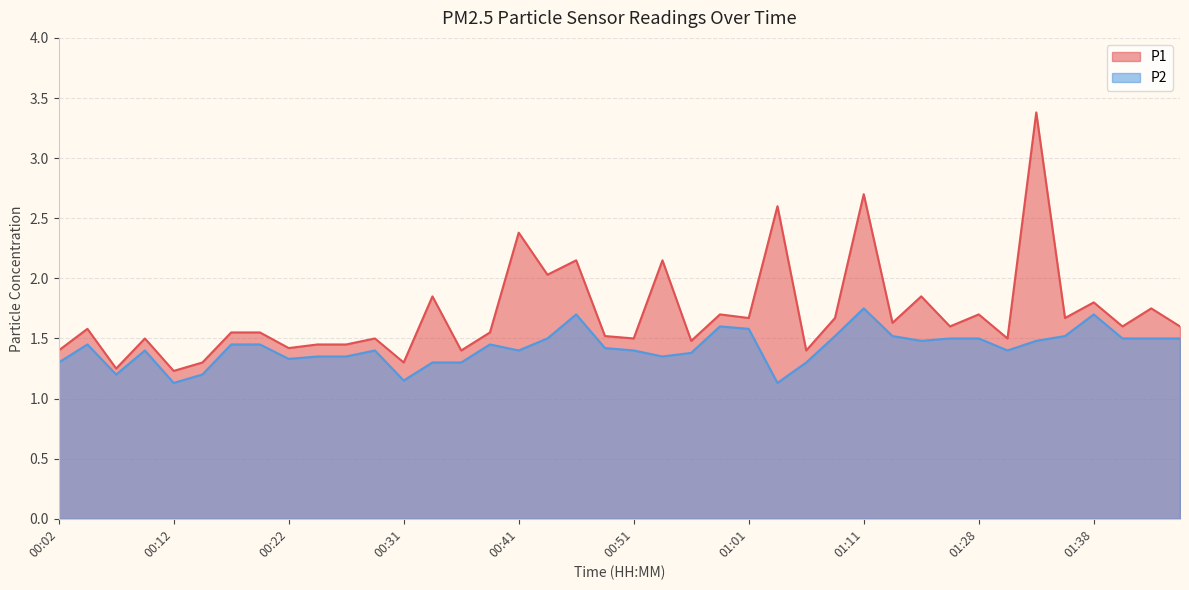

What is the sum of the P2 values at 01:08 and 01:45?

3.0